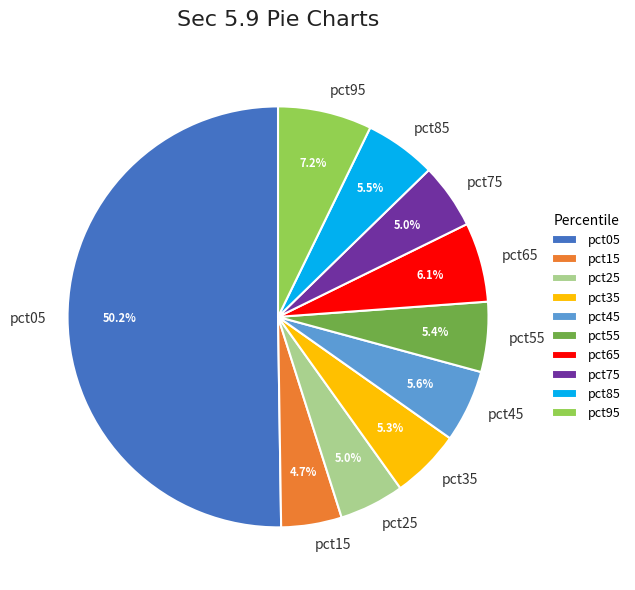

Between pct55 and pct65, which is larger?

pct65